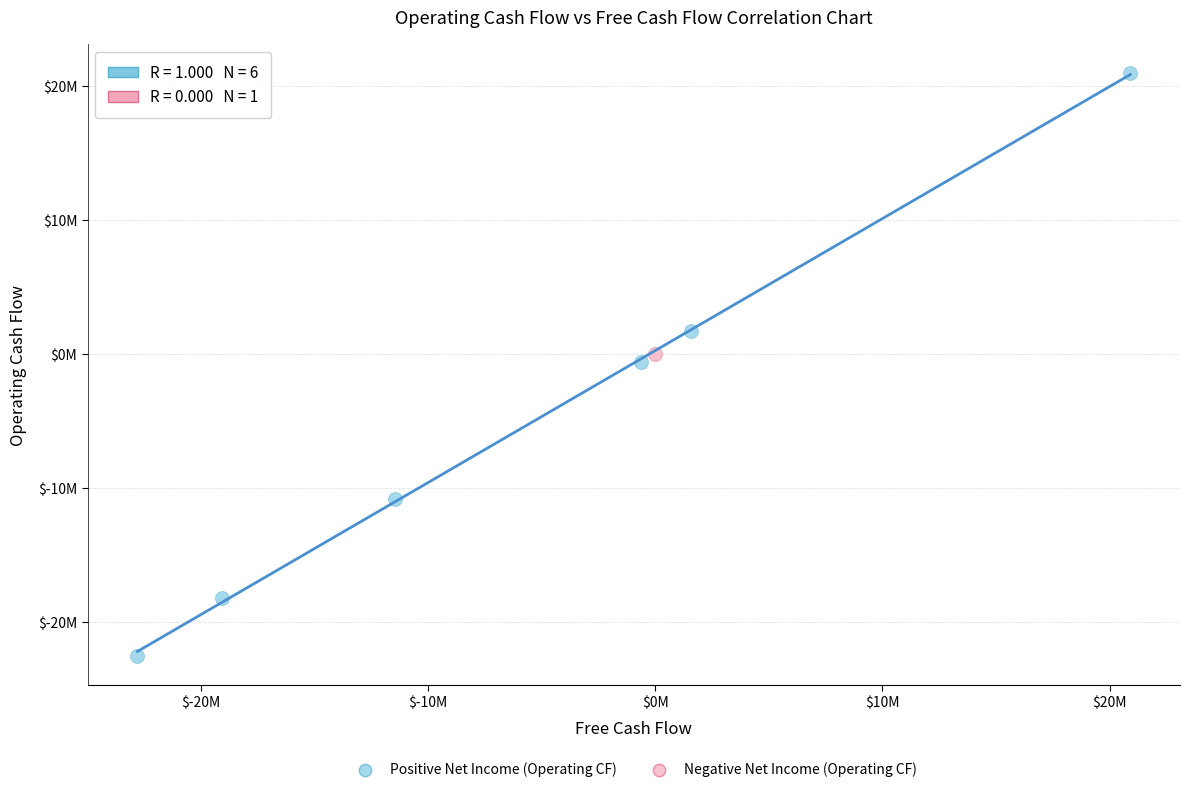

What are all the series names shown in the legend?

Positive Net Income (Operating CF), Negative Net Income (Operating CF)